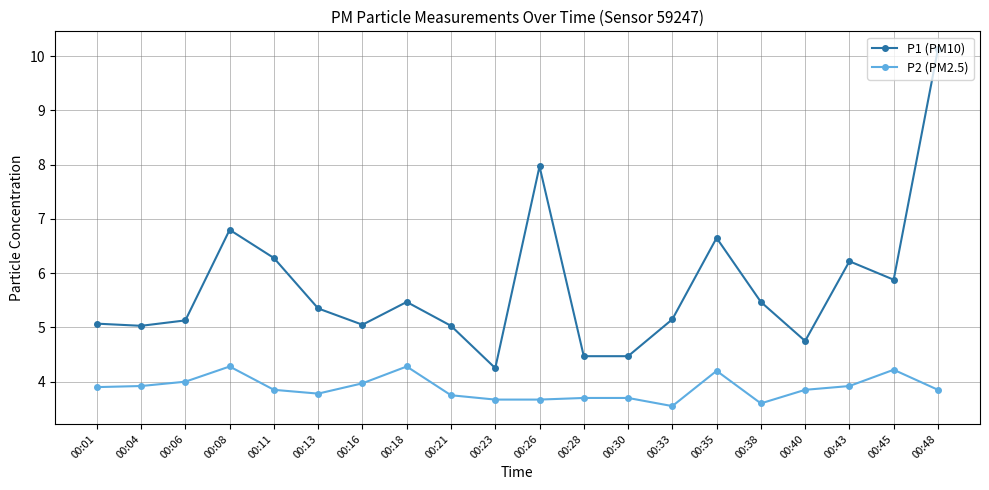

What value does the P2 (PM2.5) series have at 00:01?

3.9